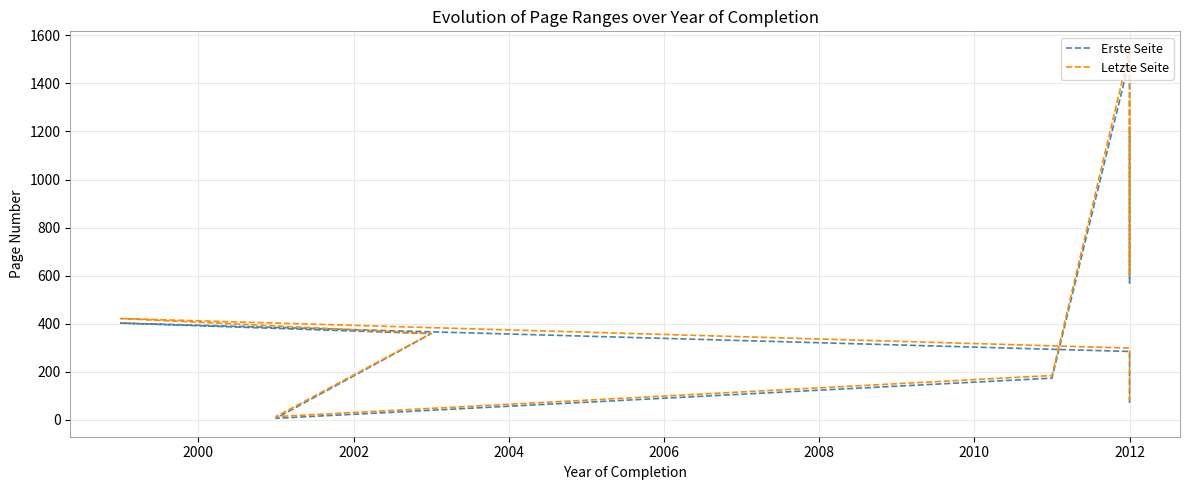

Does the chart have visible grid lines?

Yes